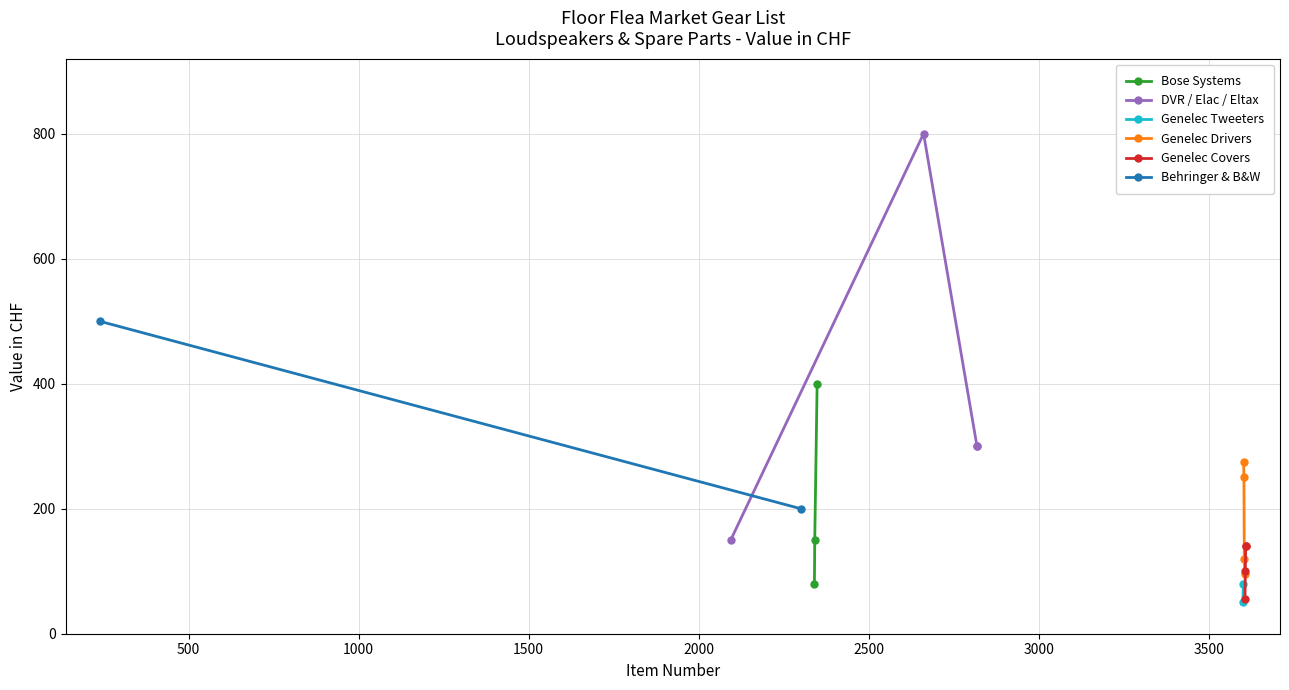

What is the label of the 7th point from the left?

DVR Mac 32 (2)